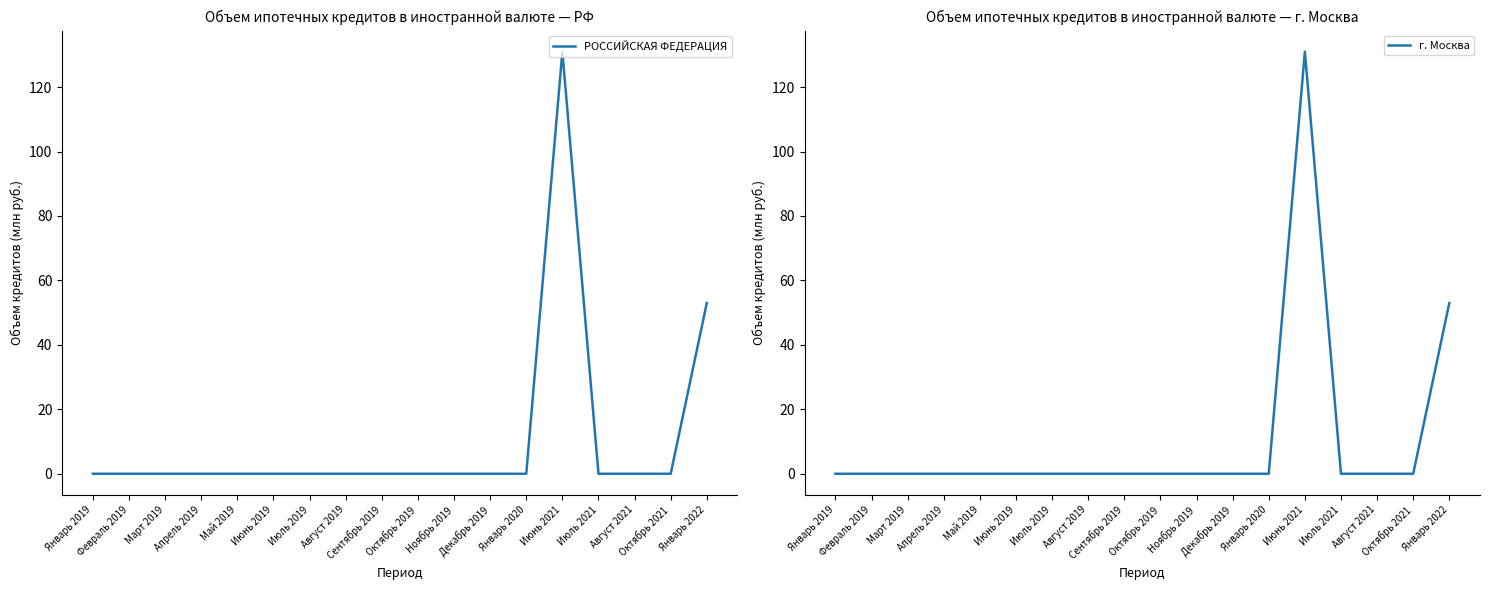

Reading left to right, extract all data points from this chart.

РОССИЙСКАЯ ФЕДЕРАЦИЯ: Январь 2019=0	Февраль 2019=0	Март 2019=0	Апрель 2019=0	Май 2019=0	Июнь 2019=0	Июль 2019=0	Август 2019=0	Сентябрь 2019=0	Октябрь 2019=0	Ноябрь 2019=0	Декабрь 2019=0	Январь 2020=0	Июнь 2021=131	Июль 2021=0	Август 2021=0	Октябрь 2021=0	Январь 2022=53
г. Москва: Январь 2019=0	Февраль 2019=0	Март 2019=0	Апрель 2019=0	Май 2019=0	Июнь 2019=0	Июль 2019=0	Август 2019=0	Сентябрь 2019=0	Октябрь 2019=0	Ноябрь 2019=0	Декабрь 2019=0	Январь 2020=0	Июнь 2021=131	Июль 2021=0	Август 2021=0	Октябрь 2021=0	Январь 2022=53